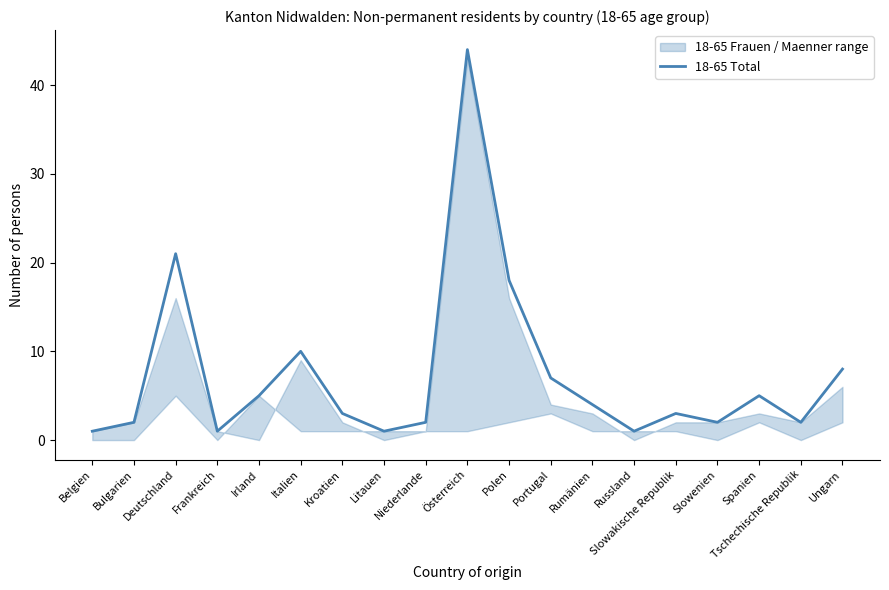

What is the ratio of the value at Russland to the value at Polen?

0.1